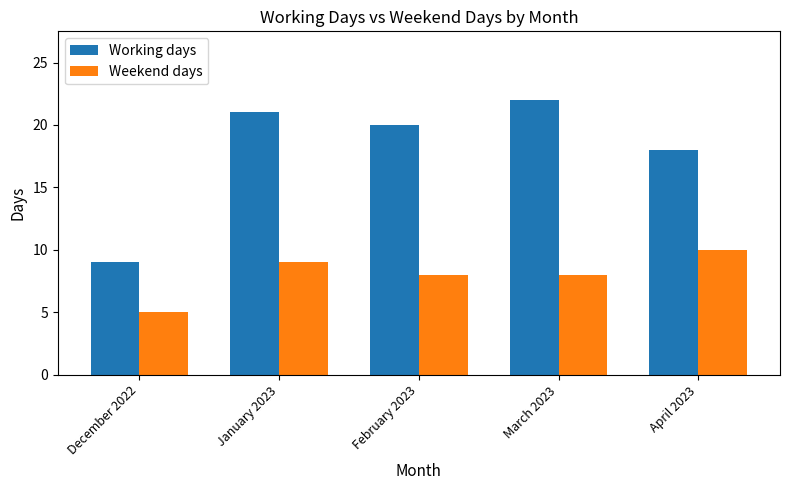

What is the difference between the Working days values at March 2023 and February 2023?

2